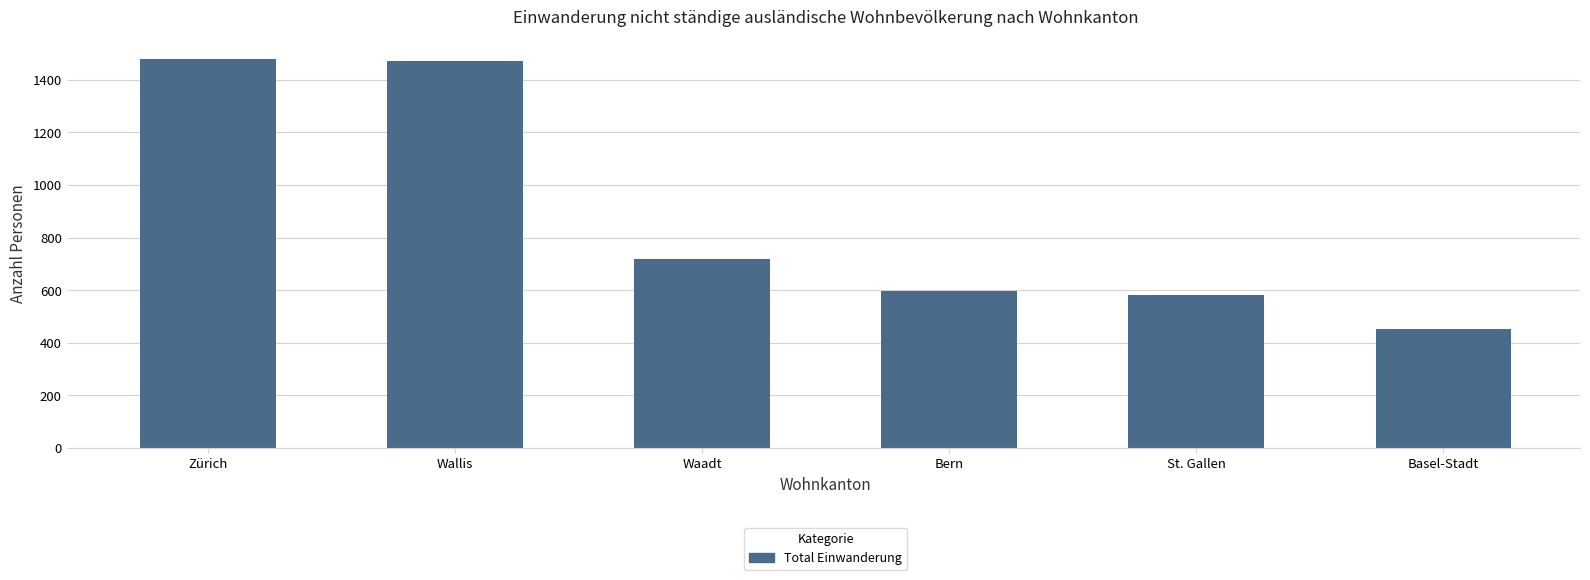

True or false: the data shows 720 at Waadt.

True